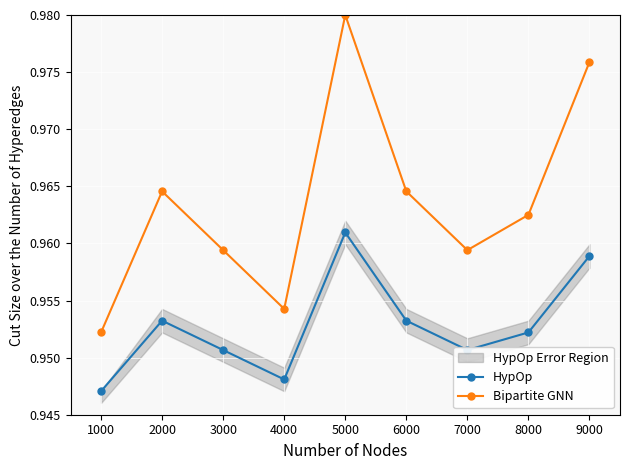

At which label is HypOp closest to 0?

1000